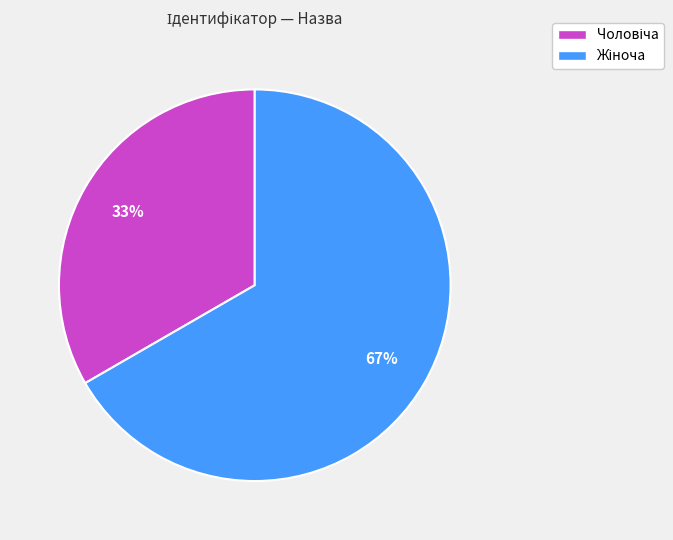

Is there any slice that represents more than half of the pie?

Yes